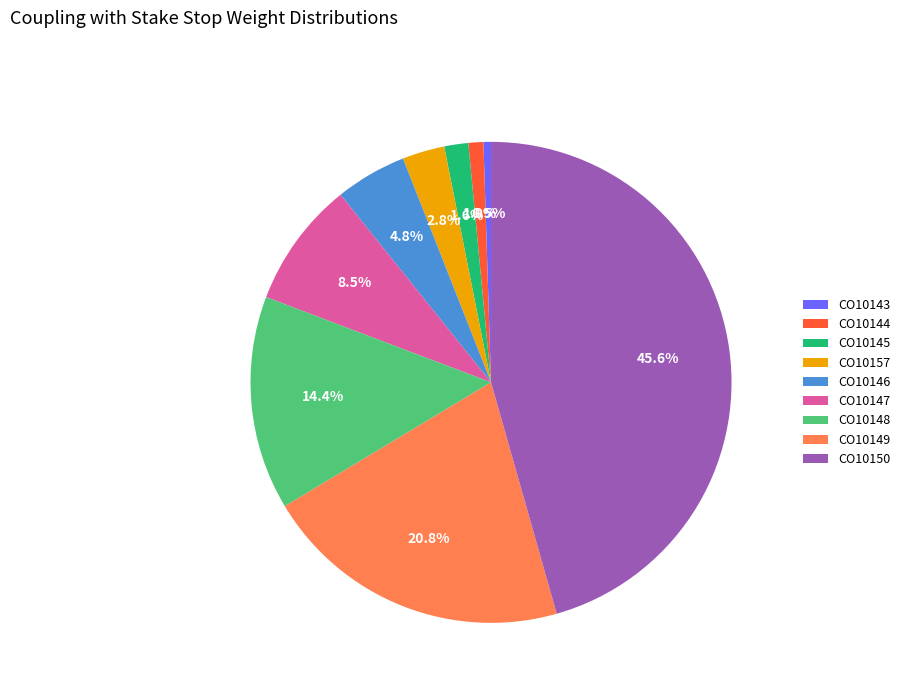

What portion of the pie excludes CO10144?

99.0%